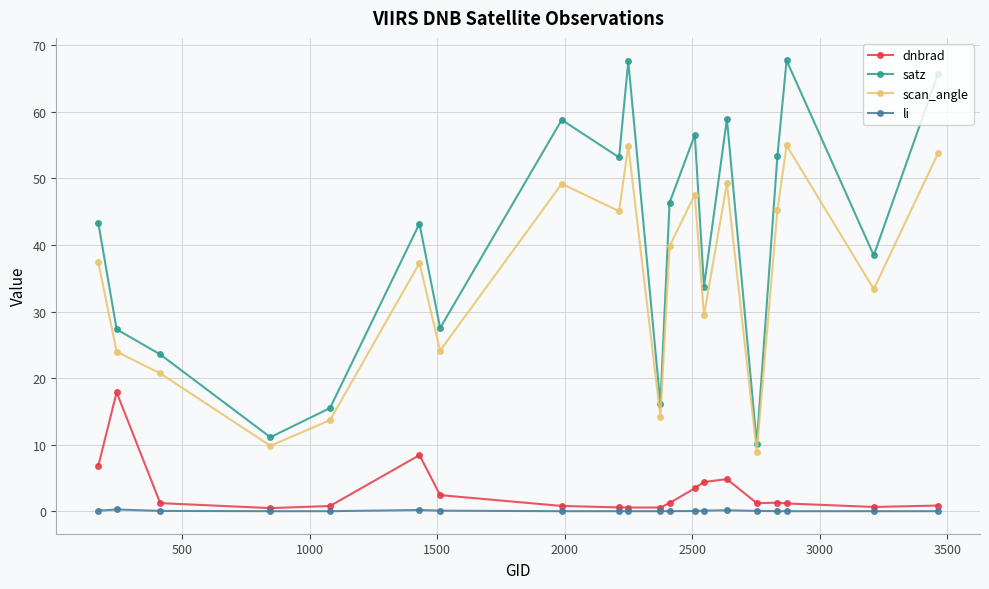

True or false: satz has more than 0 points higher than both neighbors.

True